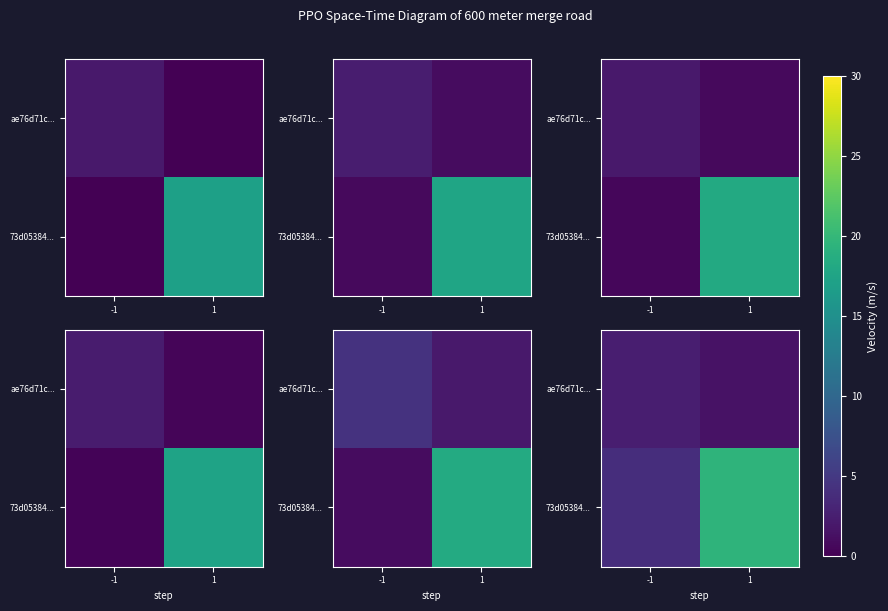

Which series has the widest spread of values?

row_1